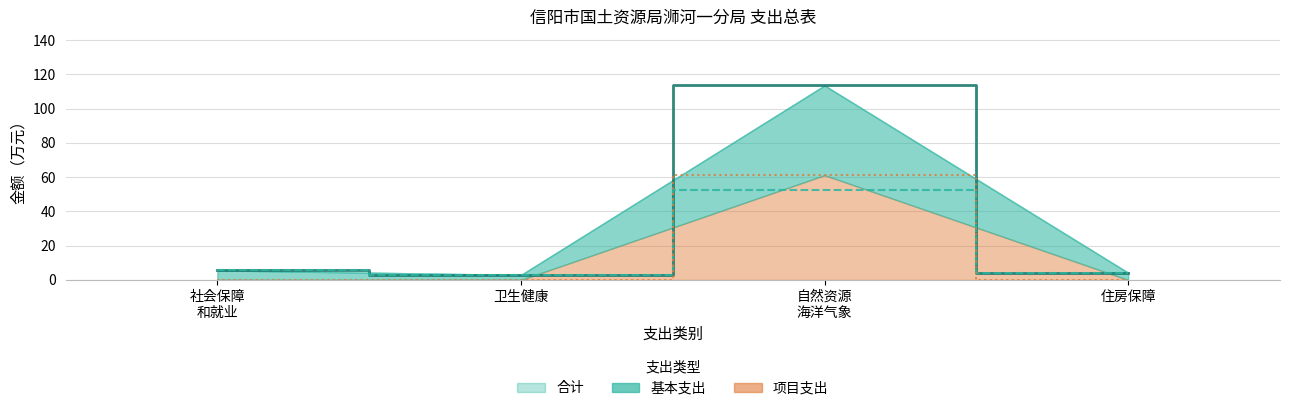

What position from the left is 卫生健康?

2